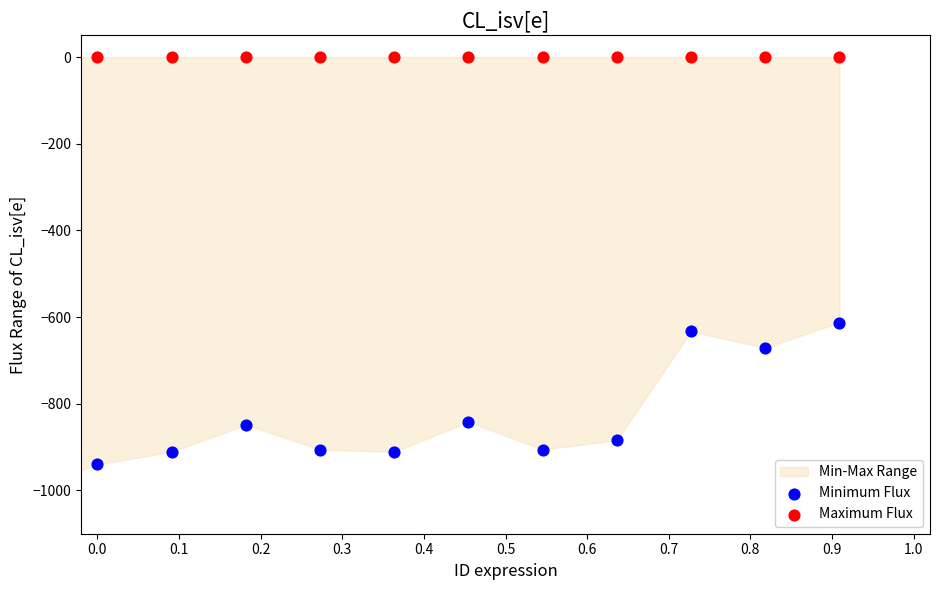

Which series has the largest total across all categories?

Maximum Flux